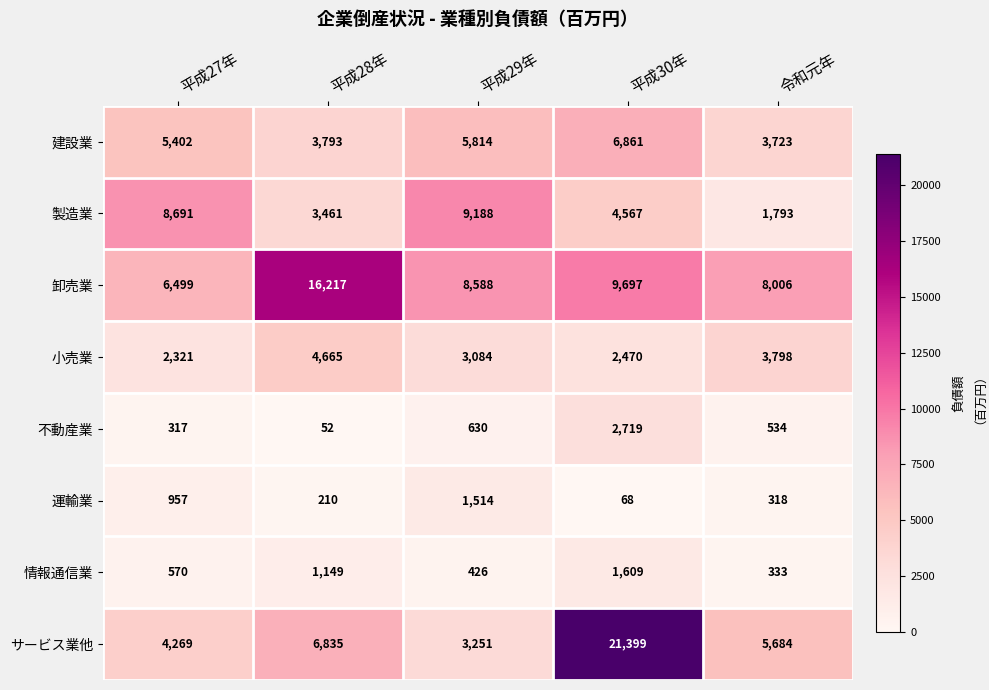

What is the approximate value of 小売業 at 平成29年?

3084